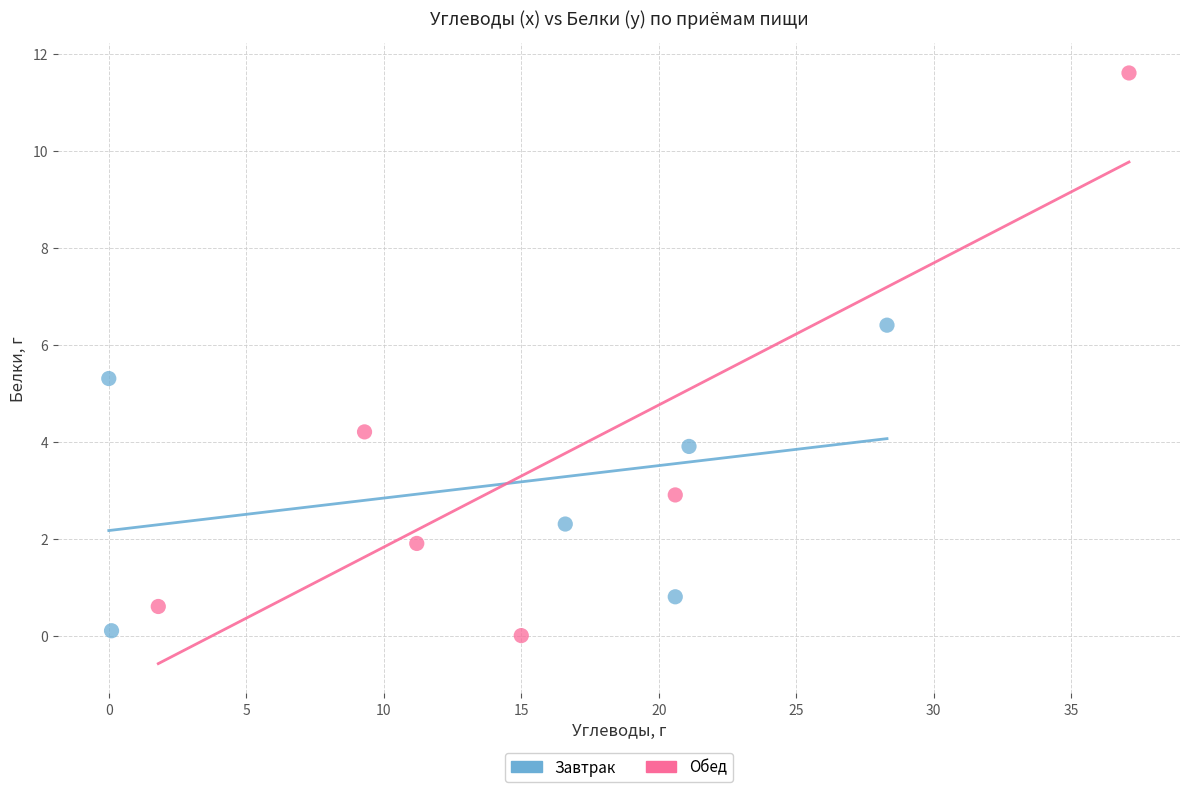

Which series reaches the maximum Y coordinate?

Обед